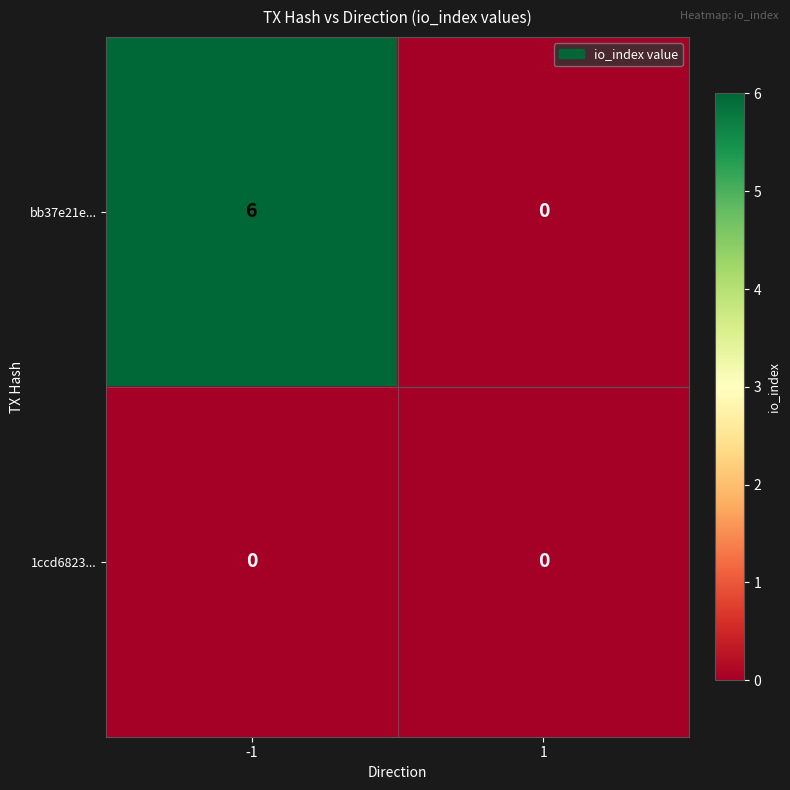

The value of bb37e21e... at -1 is 2. True or false?

False